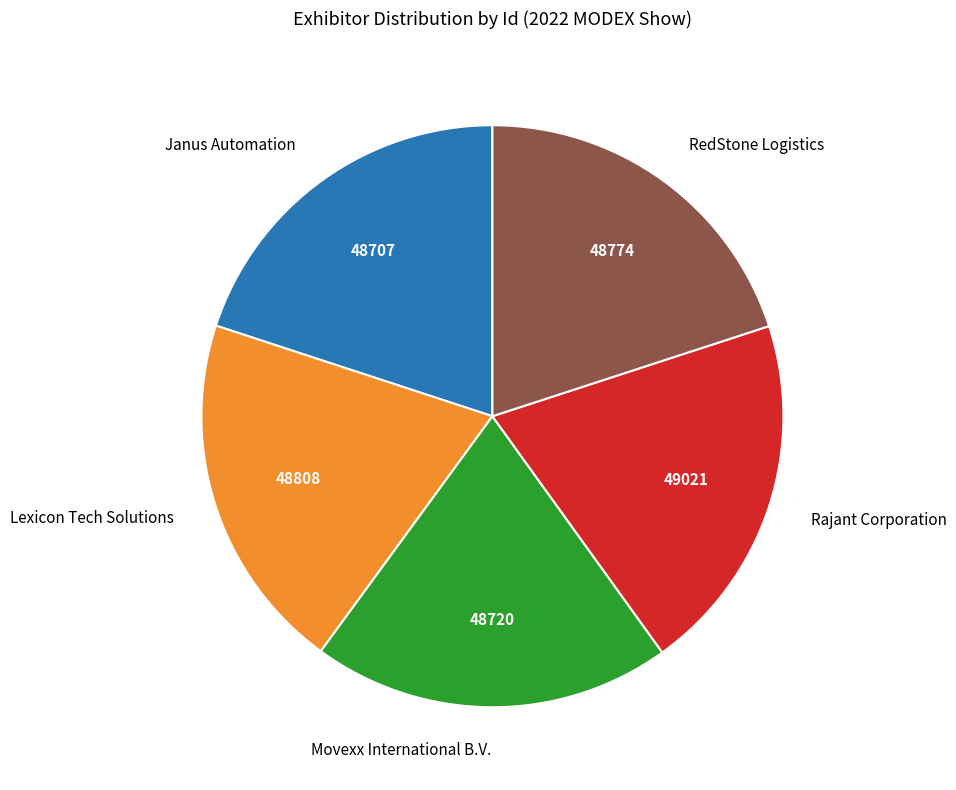

Does Janus Automation account for over 50% of the chart?

No